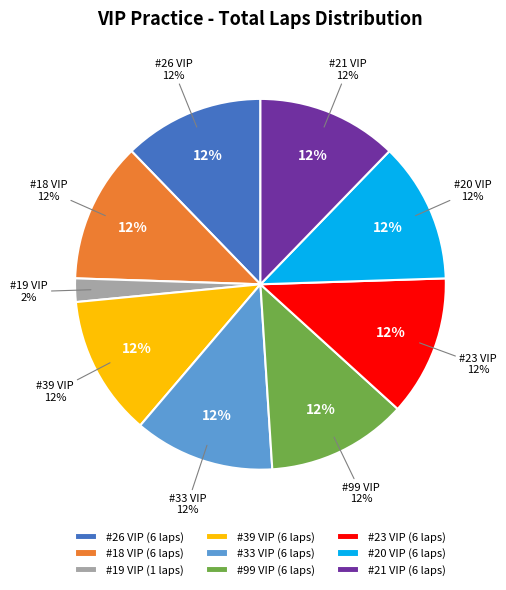

Combined, what portion of the pie is #20 VIP and #99 VIP?

24.5%